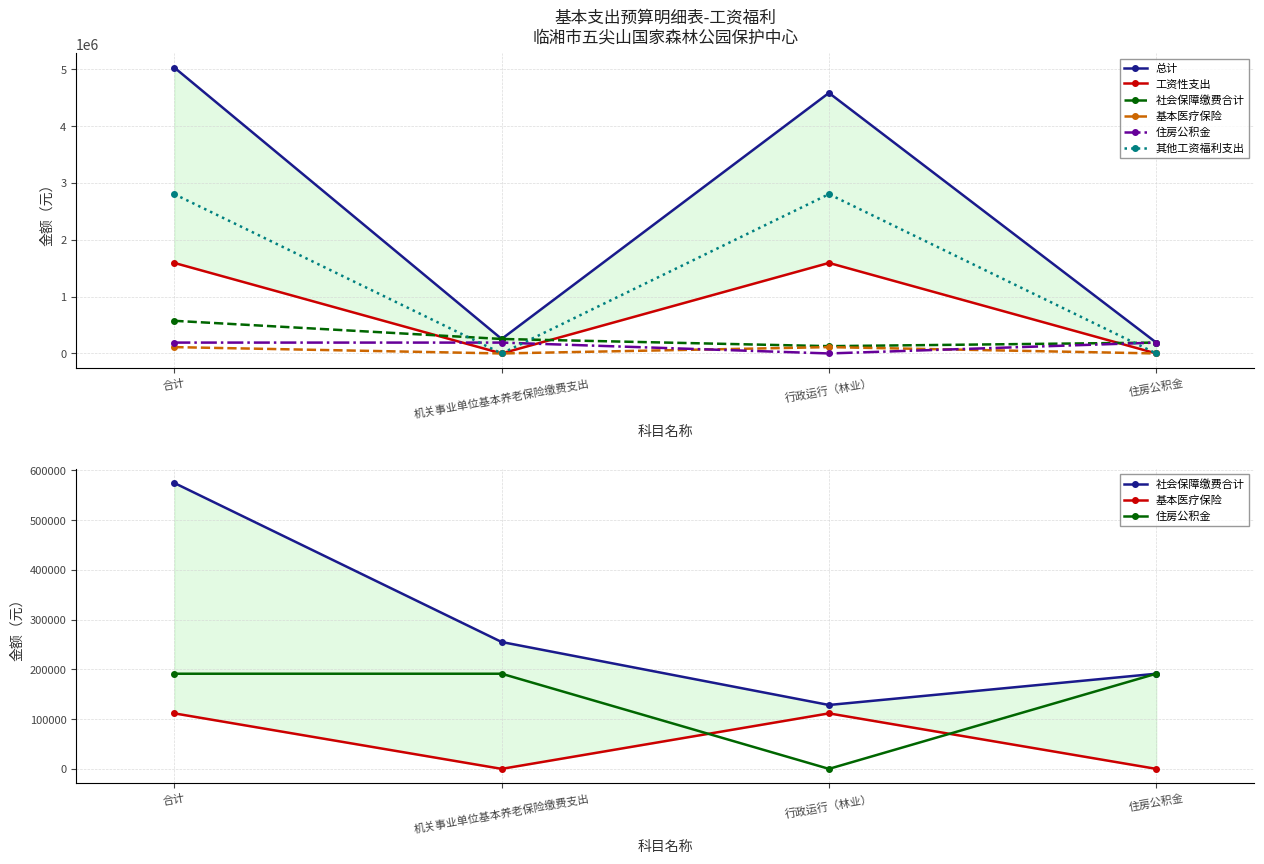

Between 行政运行（林业） and 住房公积金, which is larger?

行政运行（林业）